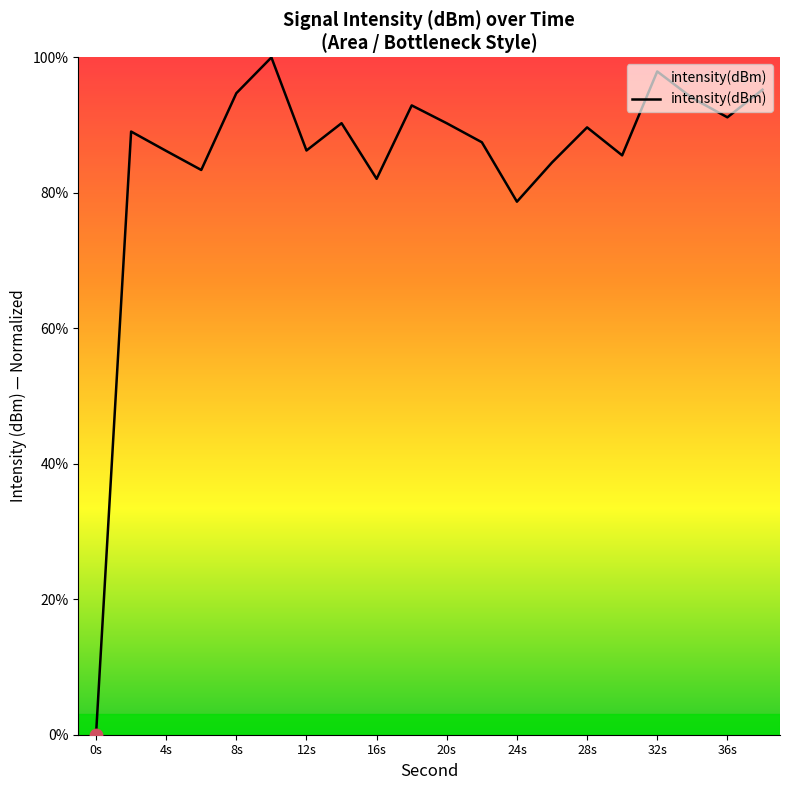

What is the difference between the maximum and minimum values?

100.0